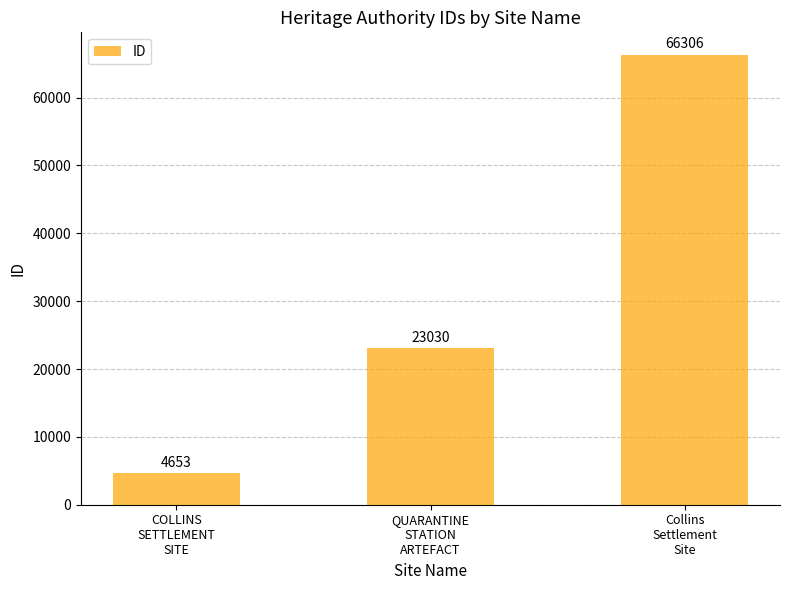

Does the chart contain stacked bars?

No